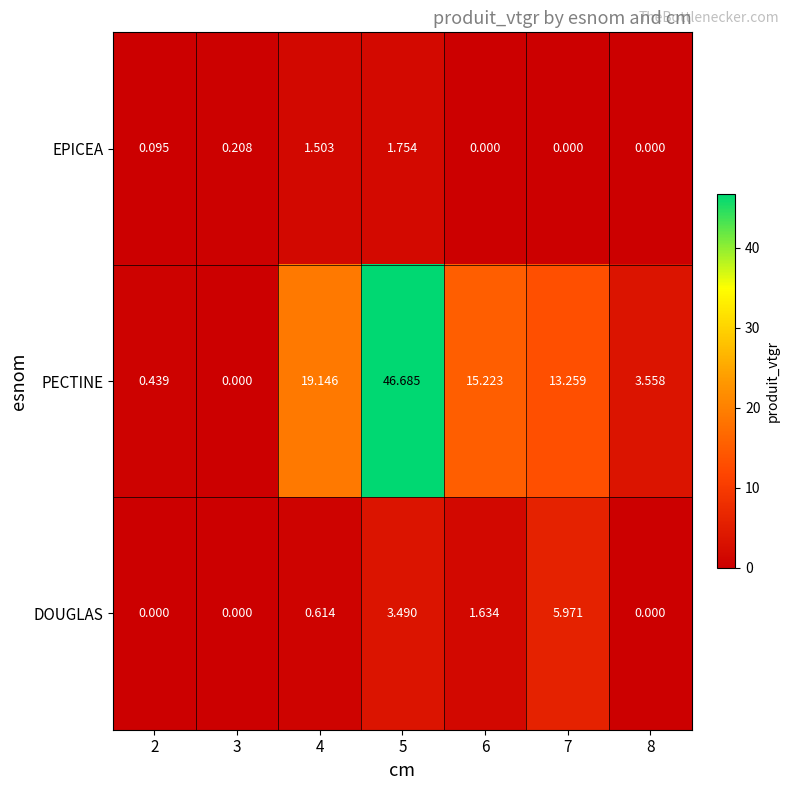

Which series has the largest total across all categories?

PECTINE